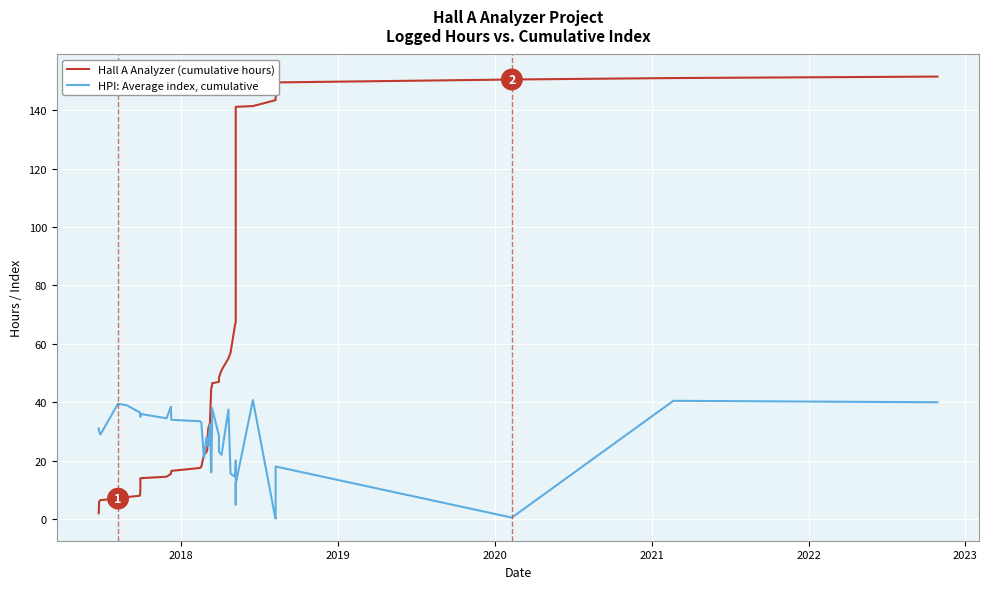

True or false: Hall A Analyzer (cumulative hours) and HPI: Average index, cumulative cross at least once.

True